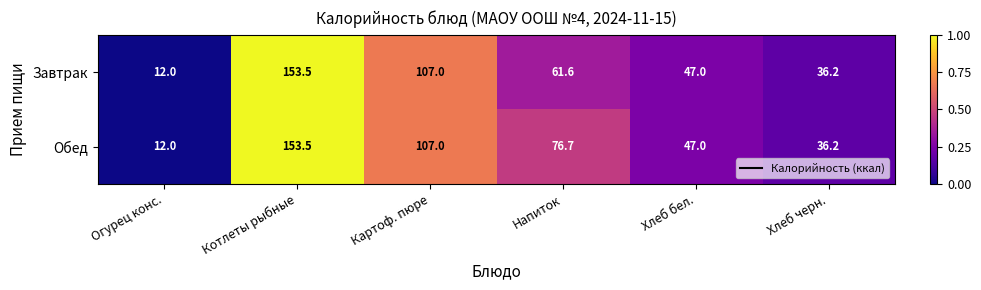

Which series has the largest total across all categories?

Обед